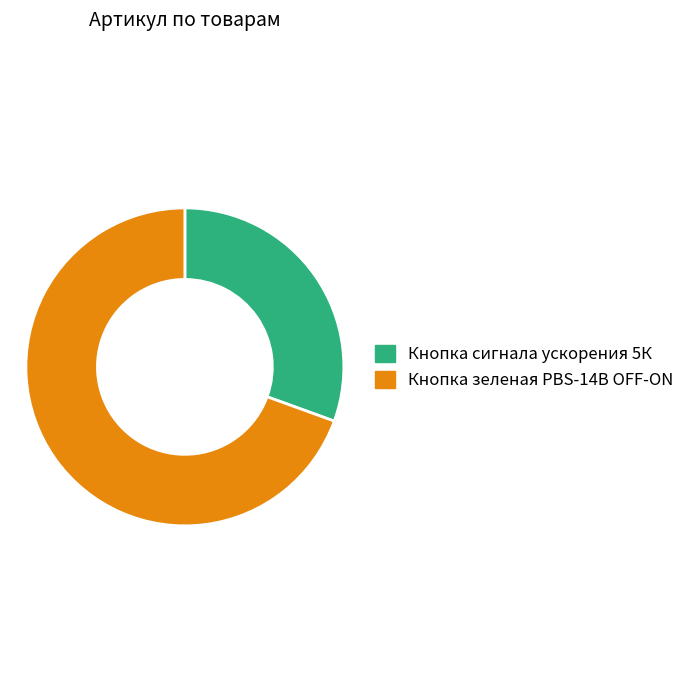

Between Кнопка сигнала ускорения 5К and Кнопка зеленая PBS-14B OFF-ON, which is larger?

Кнопка зеленая PBS-14B OFF-ON